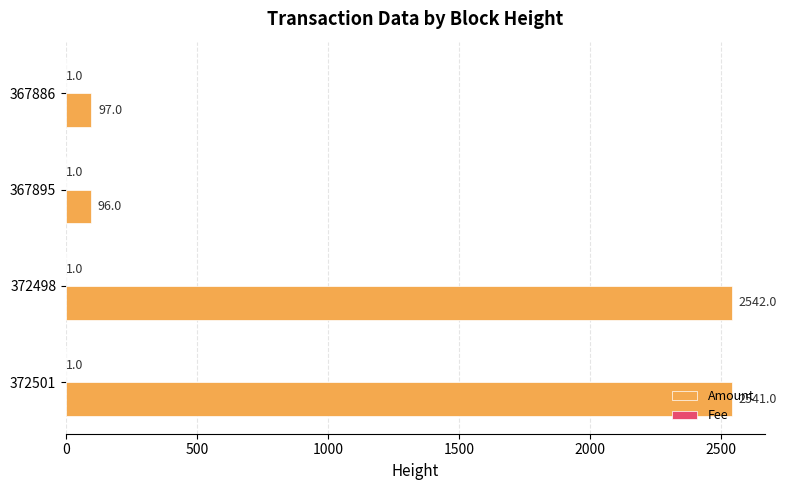

Which series changed the most between 372501 and 367886?

Amount